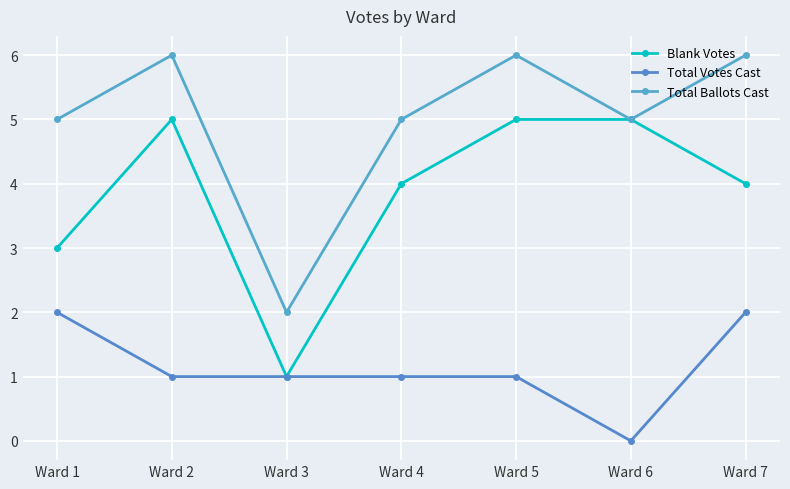

At how many categories does at least one series exceed 0?

7